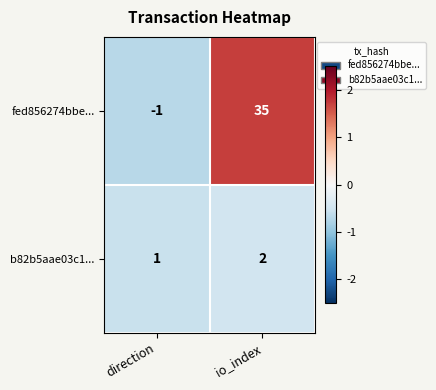

How many data points in b82b5aae03c1... are less than 2?

1